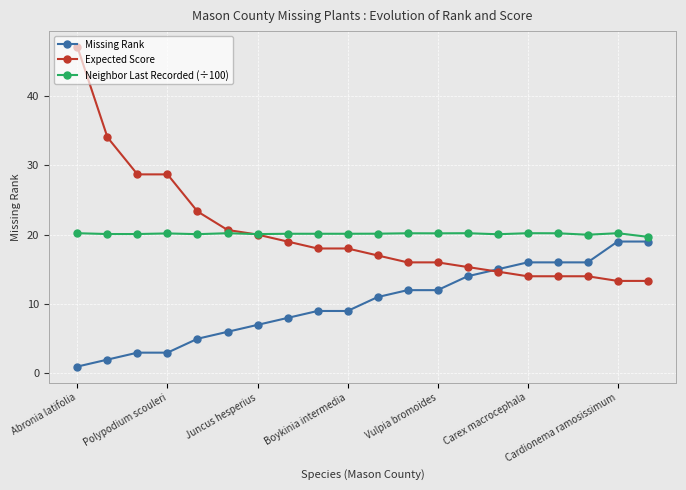

Which series has the widest spread of values?

Expected Score